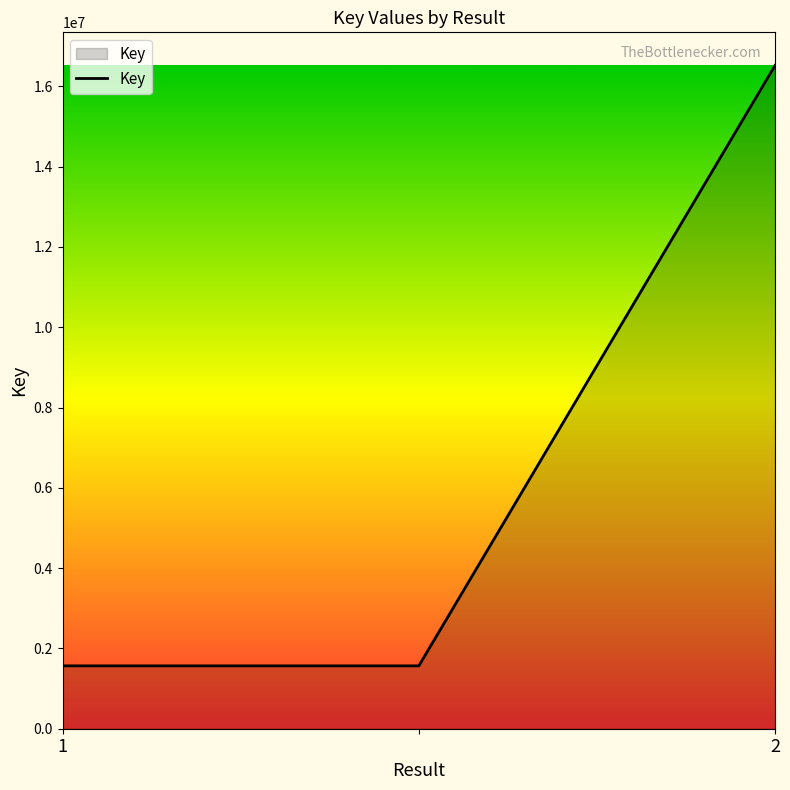

What is the average value?

6549997